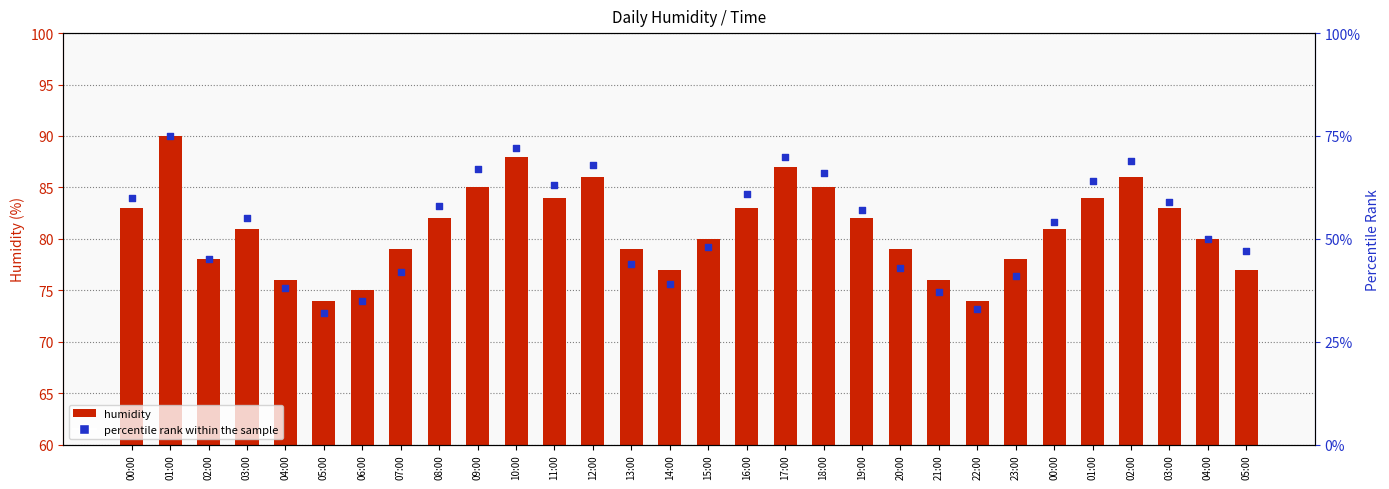

Is the value of percentile rank within the sample at 17:00 greater than the value of humidity at 01:00?

No